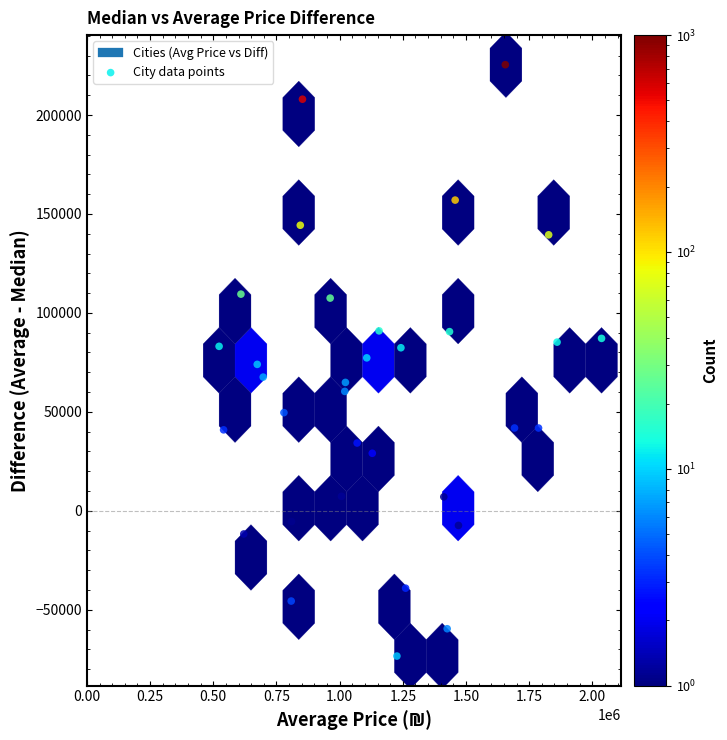

How many points are shown in the scatter plot?

34